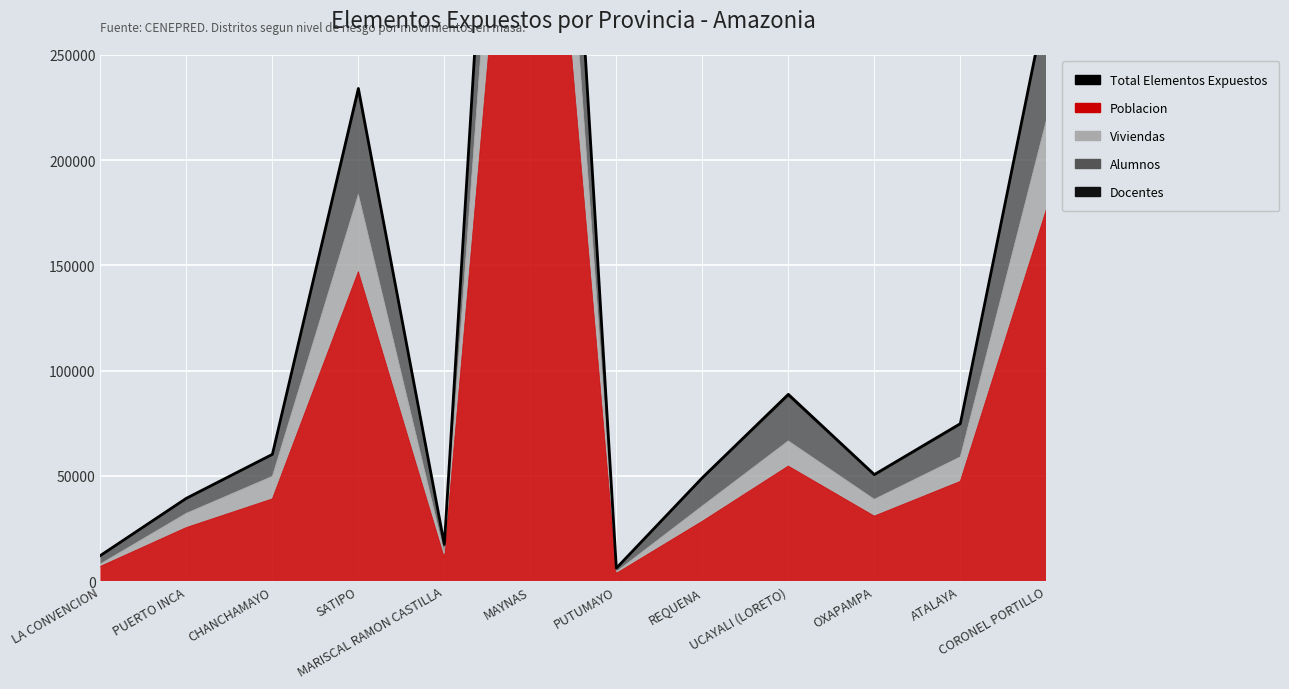

Approximately how many times larger is the value at OXAPAMPA compared to PUTUMAYO?

8.3